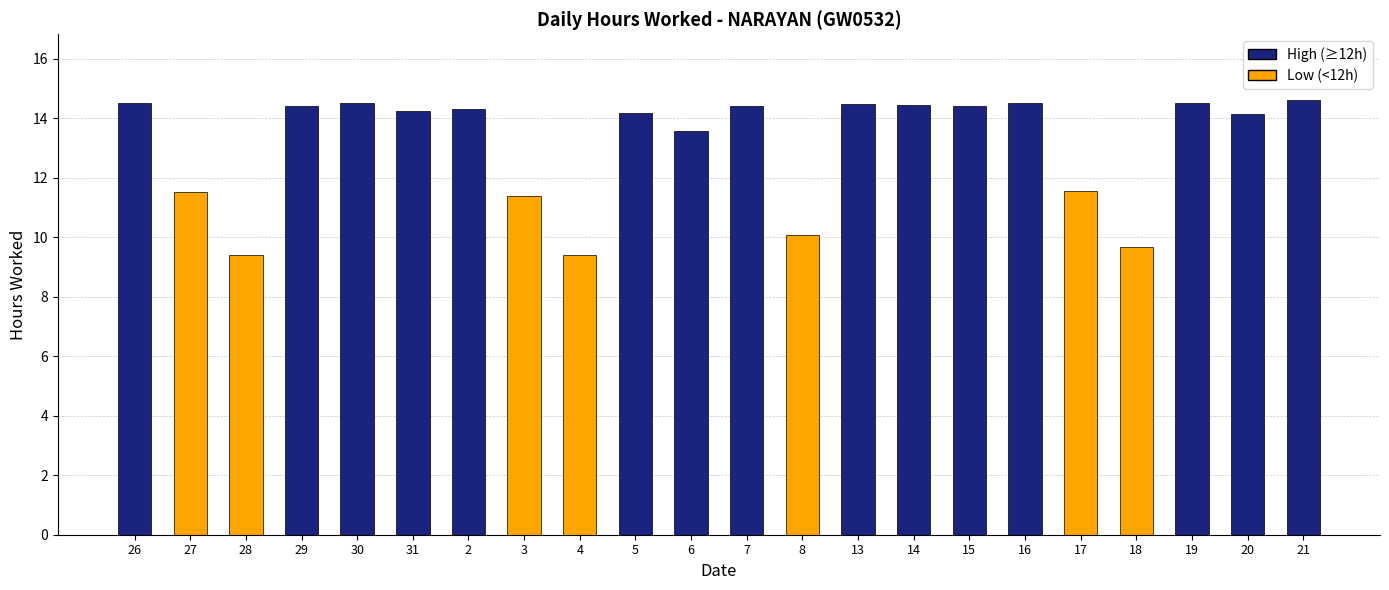

What is the greatest value displayed?

14.6